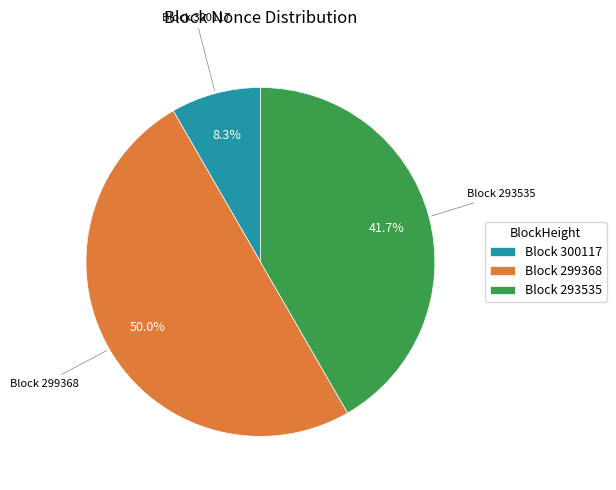

Rank the categories by value from highest to lowest.

Block 299368, Block 293535, Block 300117